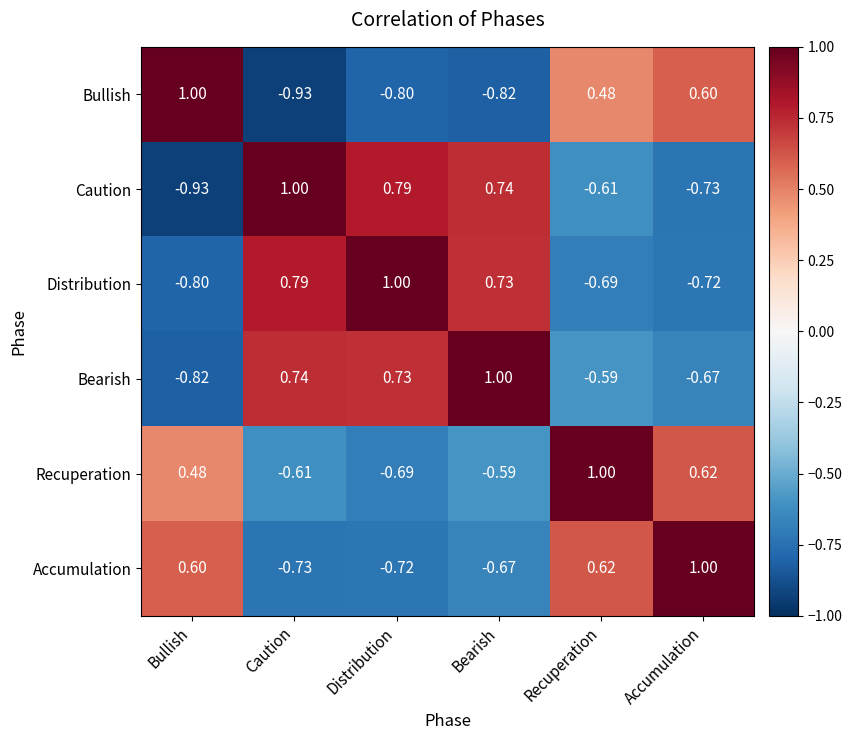

At which label does Distribution first exceed 0?

Caution